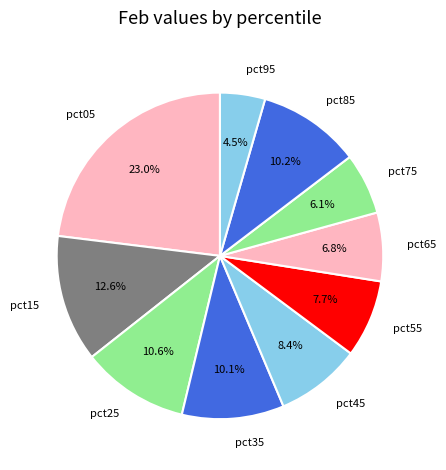

True or false: pct05 accounts for 23% of the total.

True